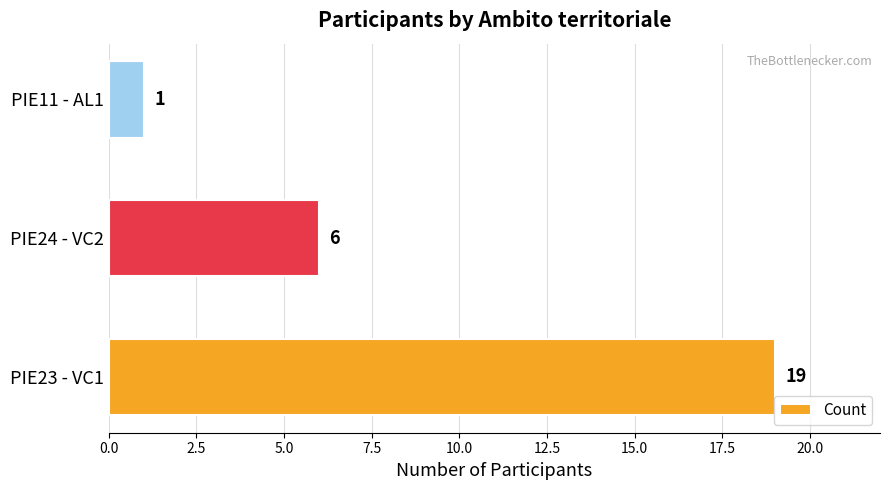

Which has a higher value, PIE11 - AL1 or PIE23 - VC1?

PIE23 - VC1